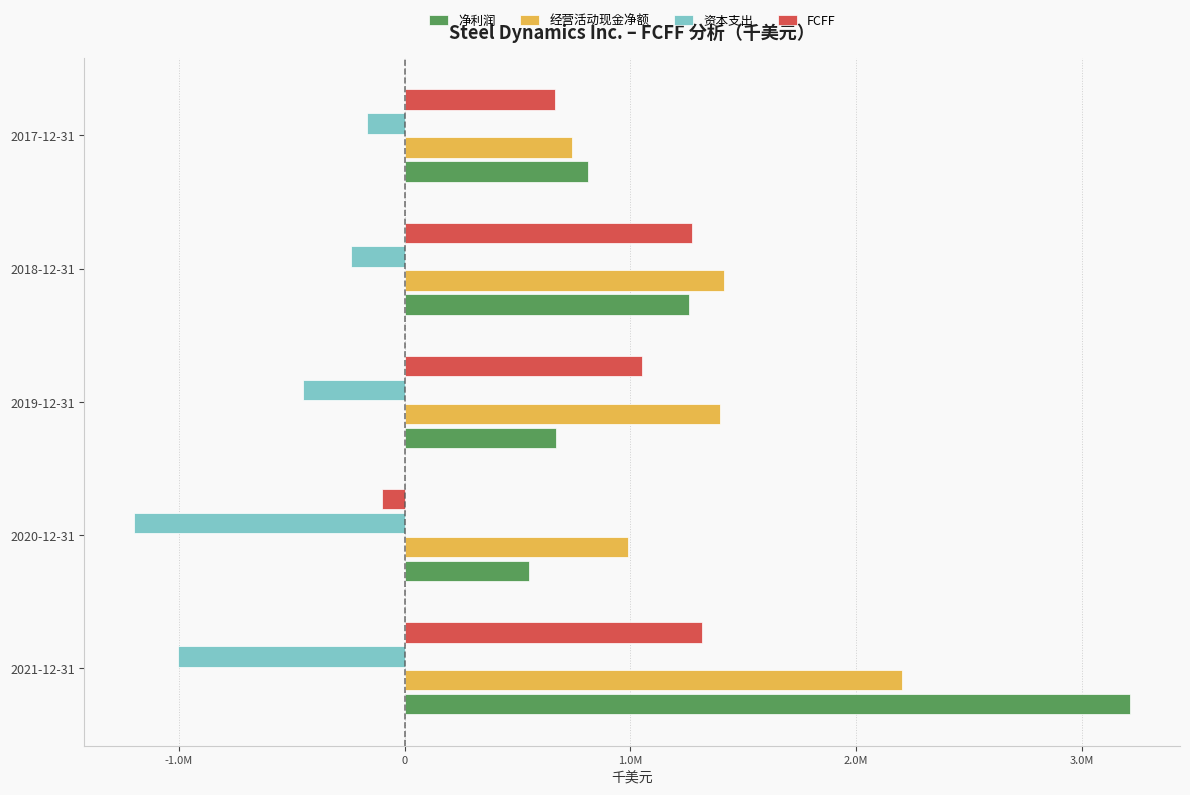

What are all the series names shown in the legend?

净利润, 经营活动现金净额, 资本支出, FCFF